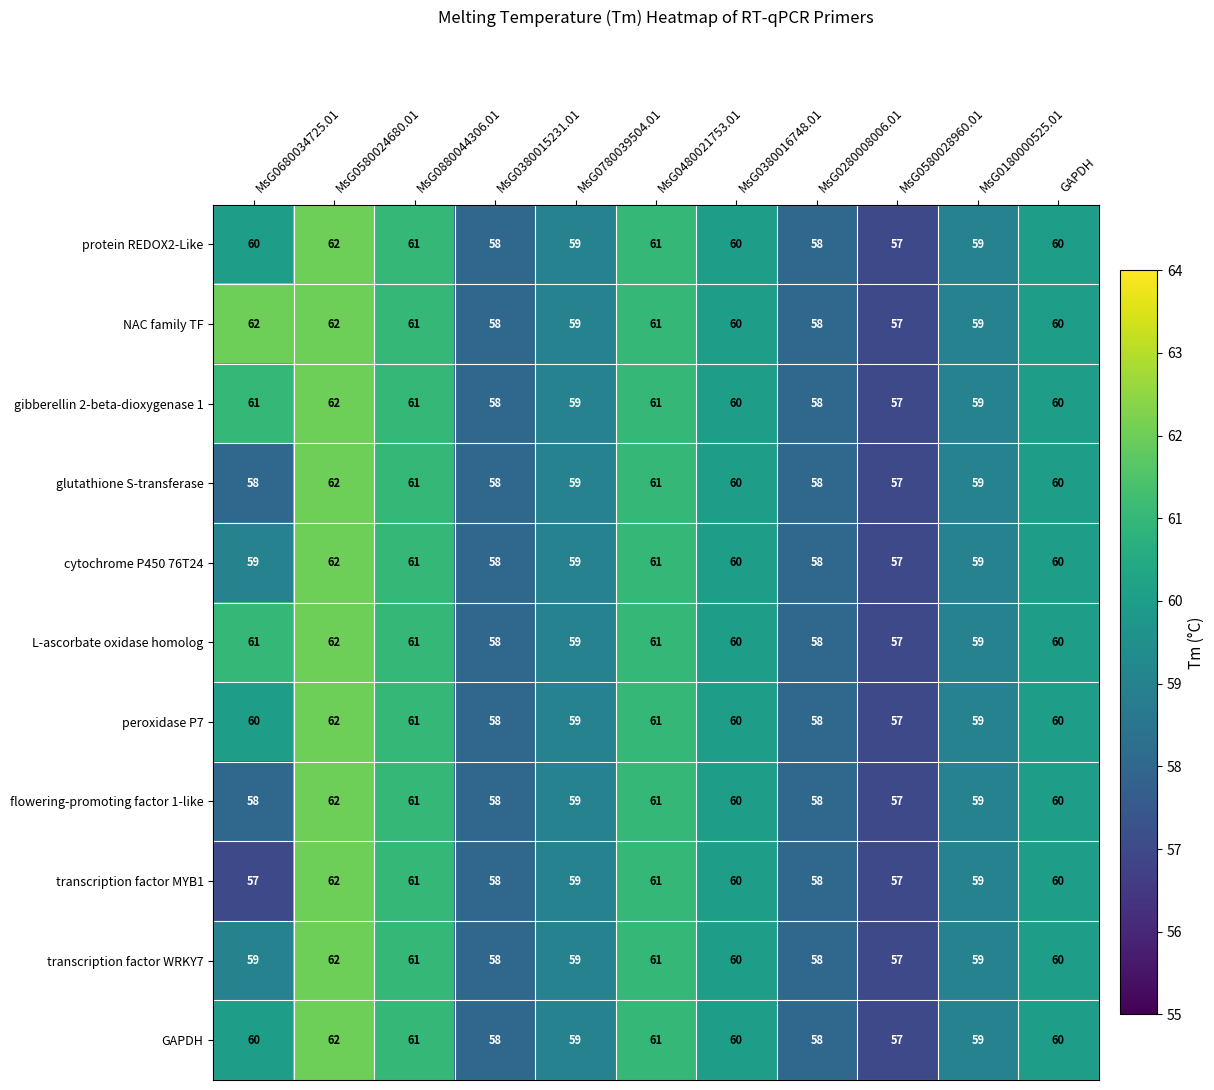

What is the difference between the maximum and minimum values in the L-ascorbate oxidase homolog series?

5